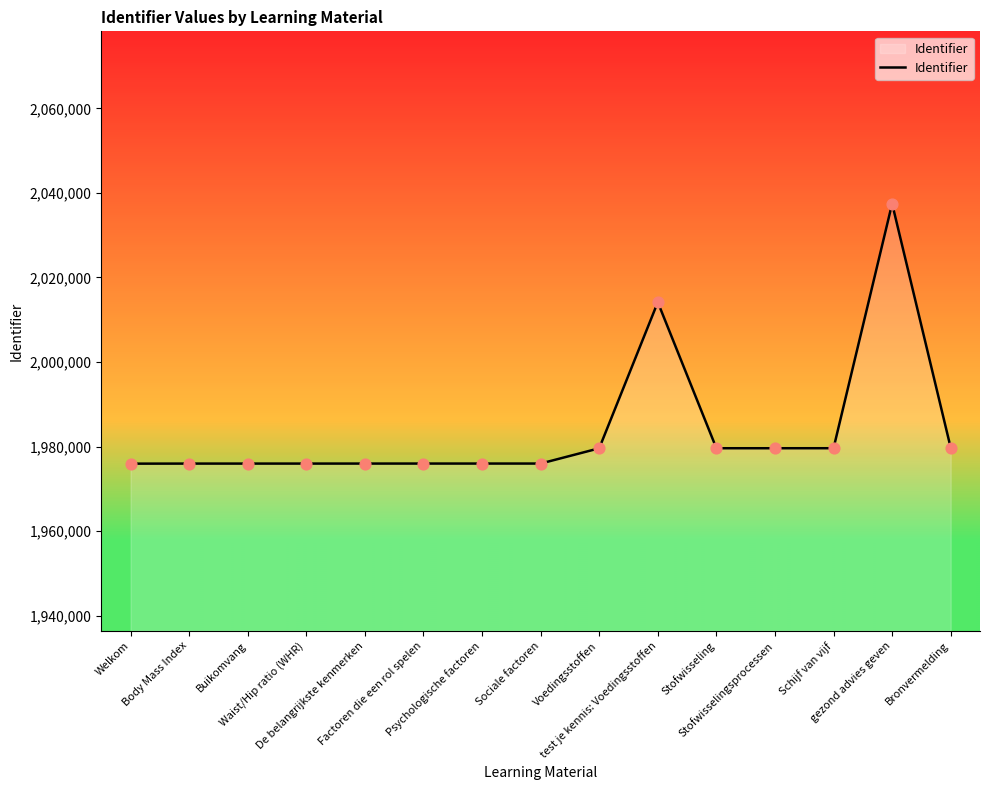

What is the change in value from test je kennis: Voedingsstoffen to Stofwisseling?

-34536